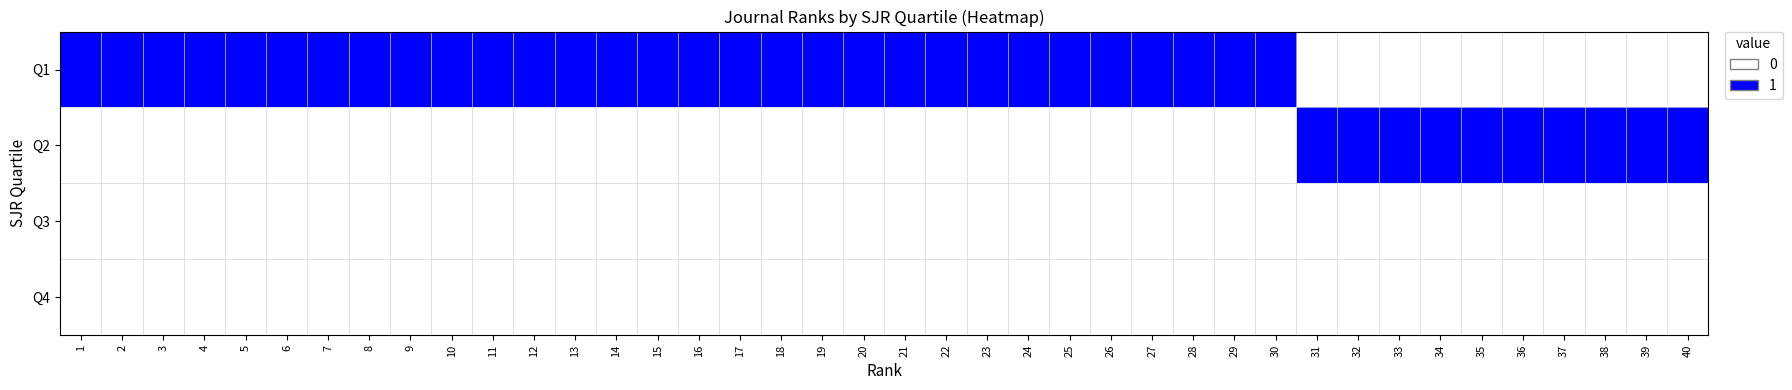

At which category is the sum across all series the highest?

1